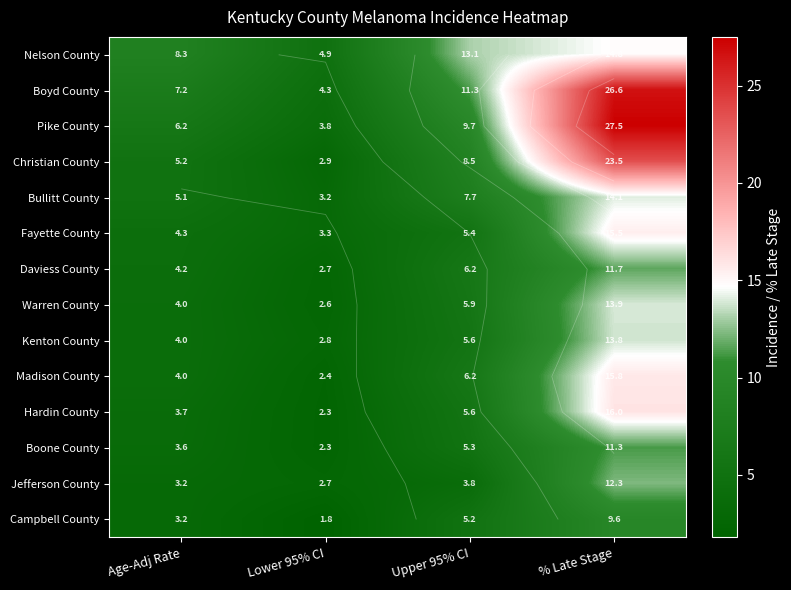

What is the maximum value shown in the chart?

27.5